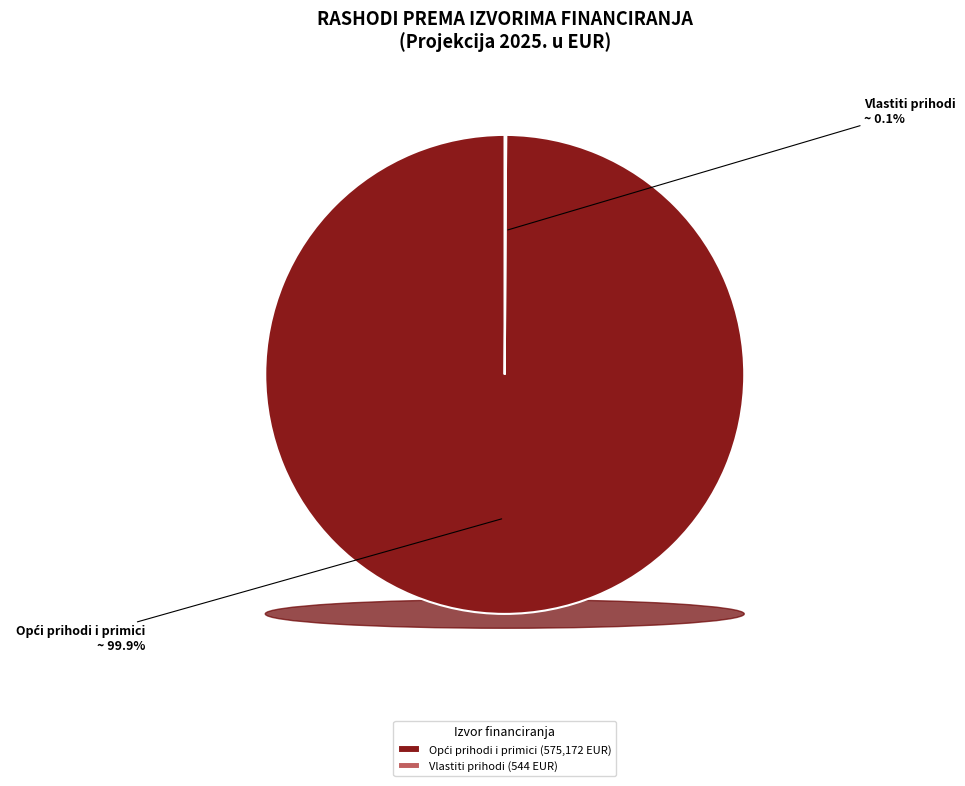

To the nearest percent, what is the combined percentage of Donacije and Opći prihodi i primici?

100%